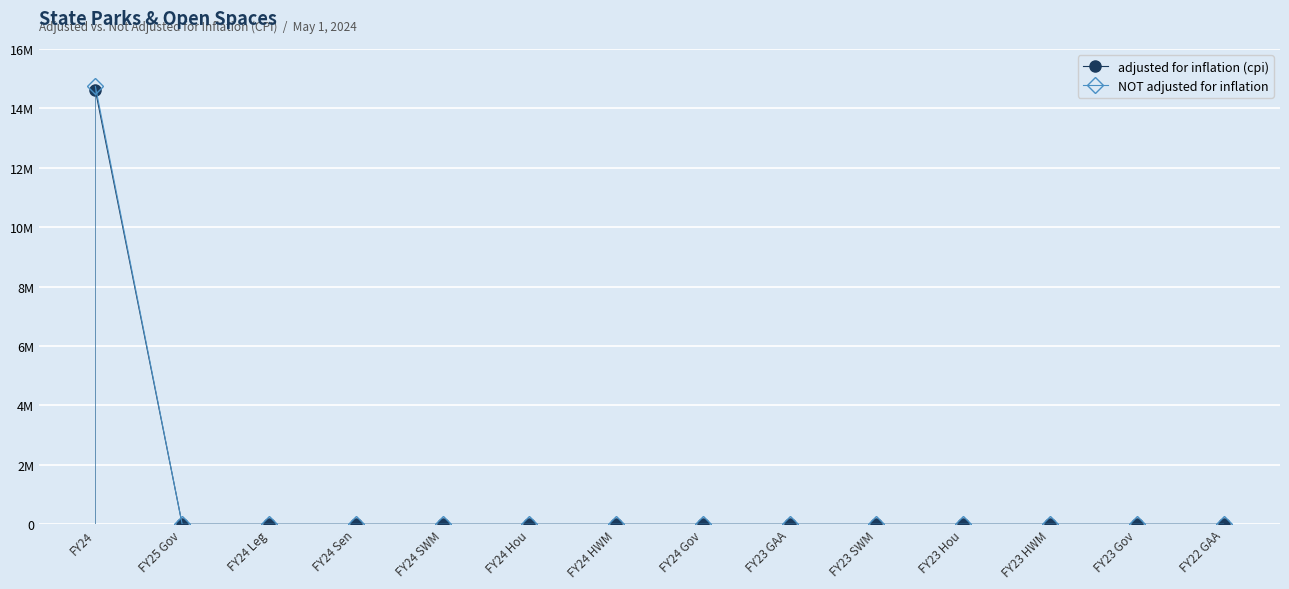

True or false: NOT adjusted for inflation has more than 0 interior local peaks.

False